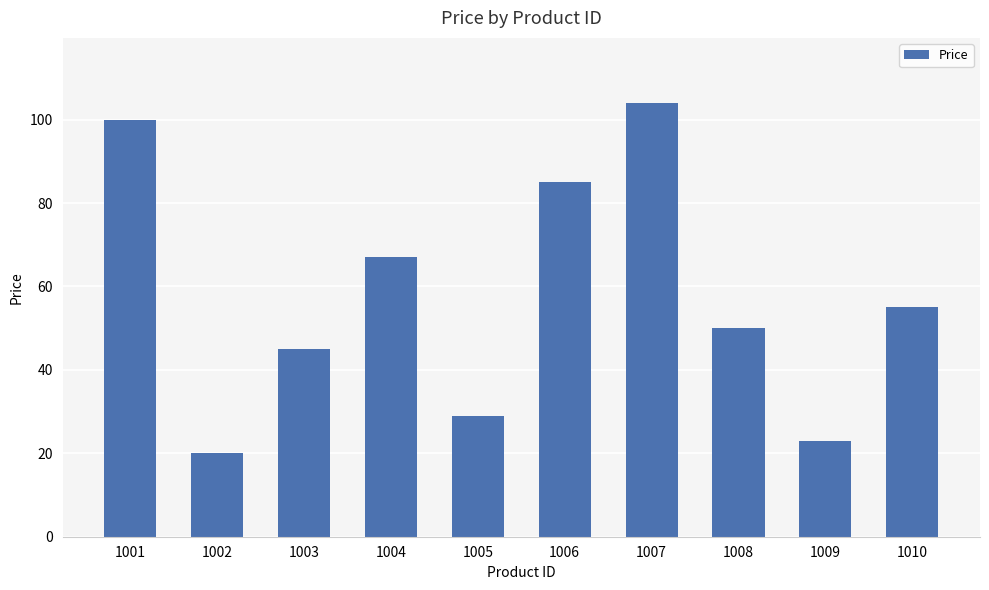

Rank the categories by value from highest to lowest.

1007, 1001, 1006, 1004, 1010, 1008, 1003, 1005, 1009, 1002